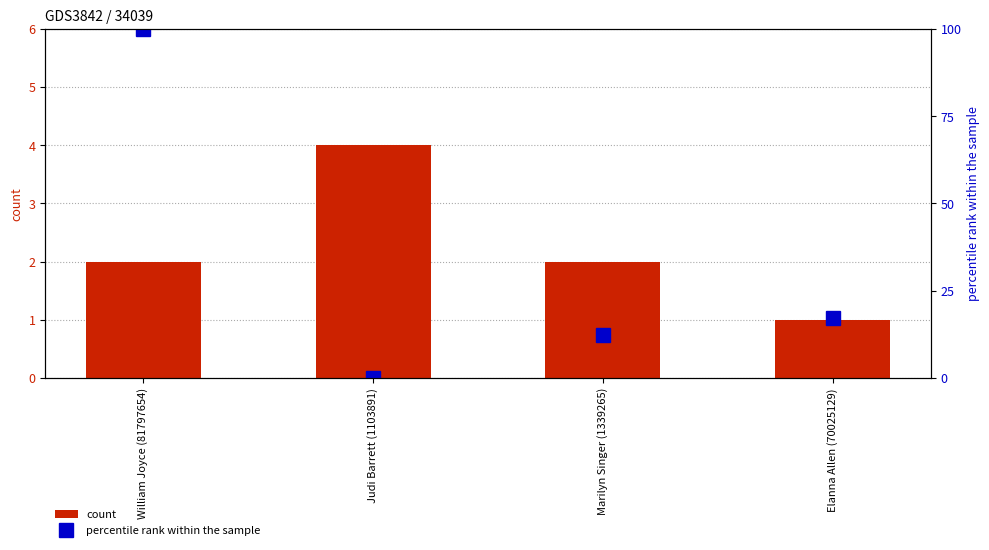

What is the sum of all count values?

9